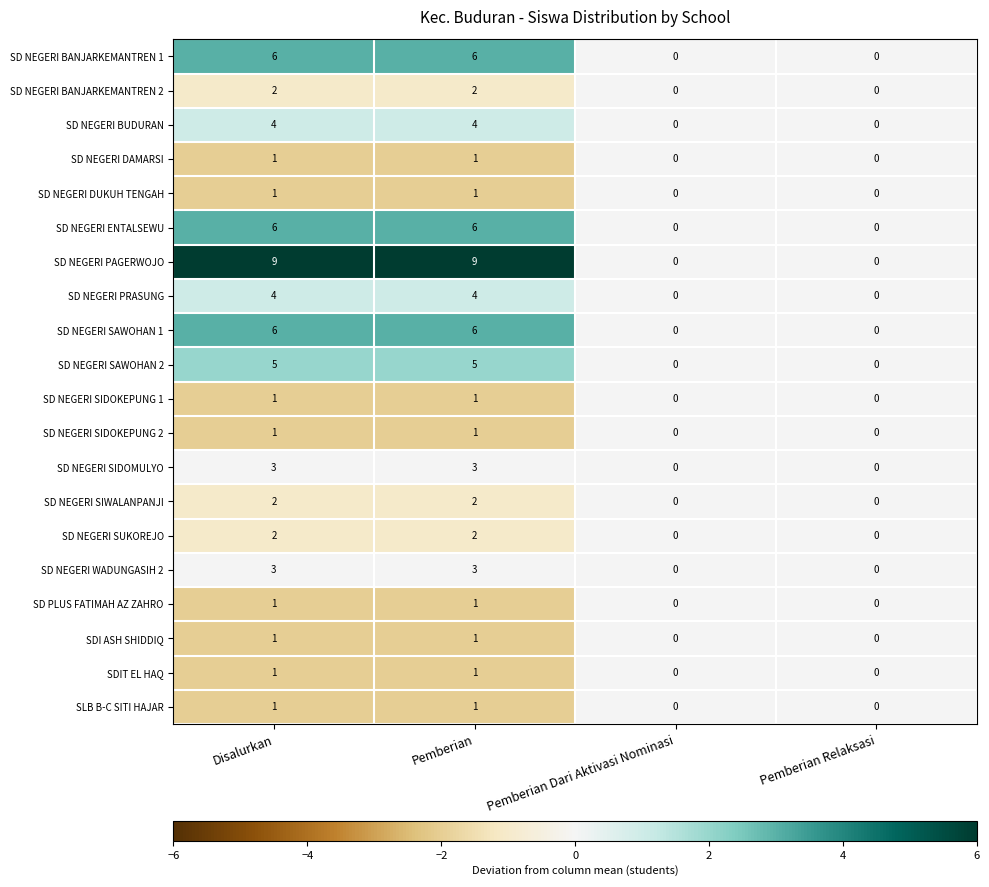

What is the sum of all SD NEGERI SAWOHAN 2 values?

10